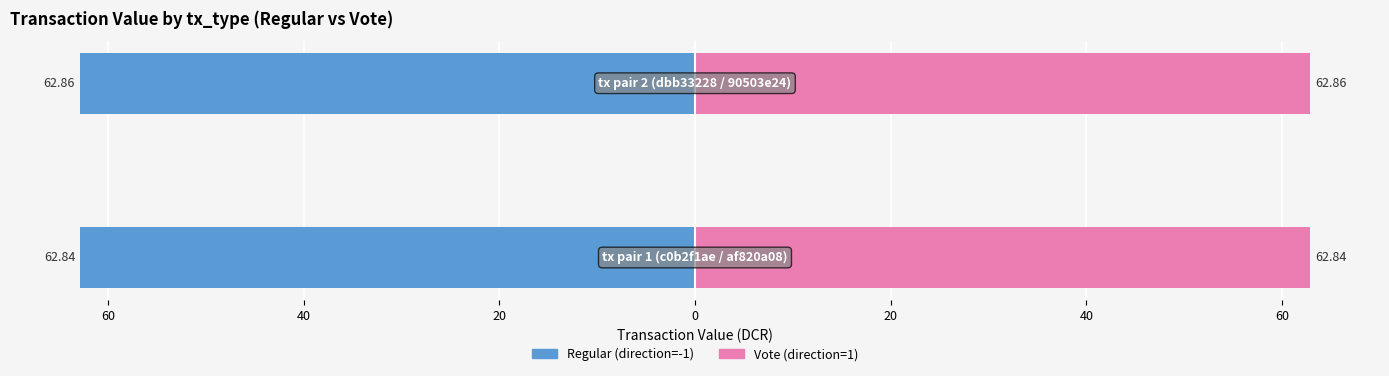

What are all the series names shown in the legend?

Regular (direction=-1), Vote (direction=1)